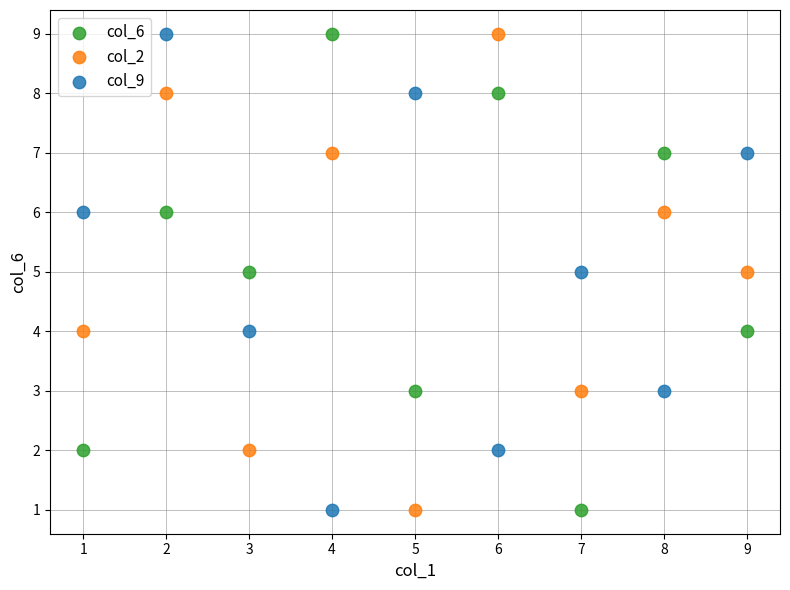

What are all the series names shown in the legend?

col_6, col_2, col_9